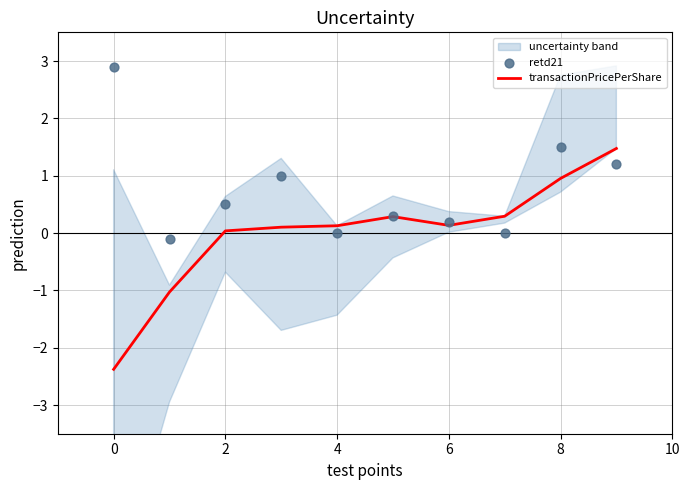

Which series has the widest spread of Y values?

transactionPricePerShare